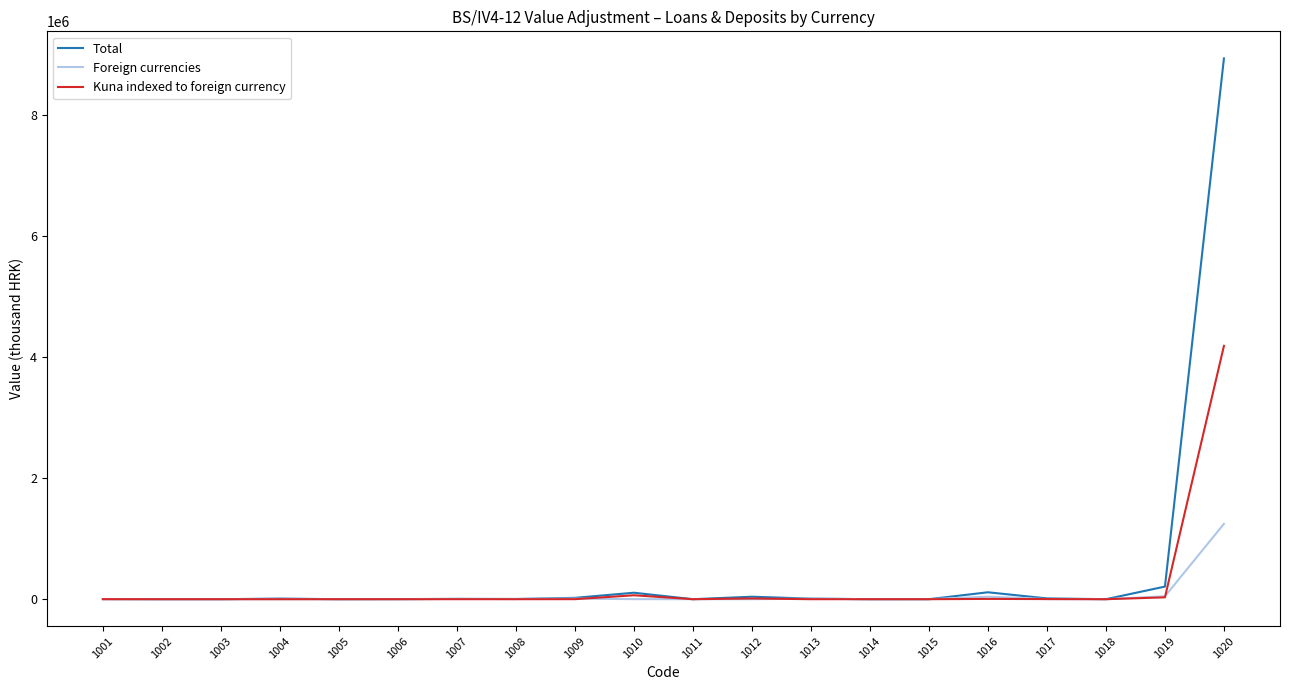

The value of Kuna indexed to foreign currency at 1008 is 1276007. True or false?

False